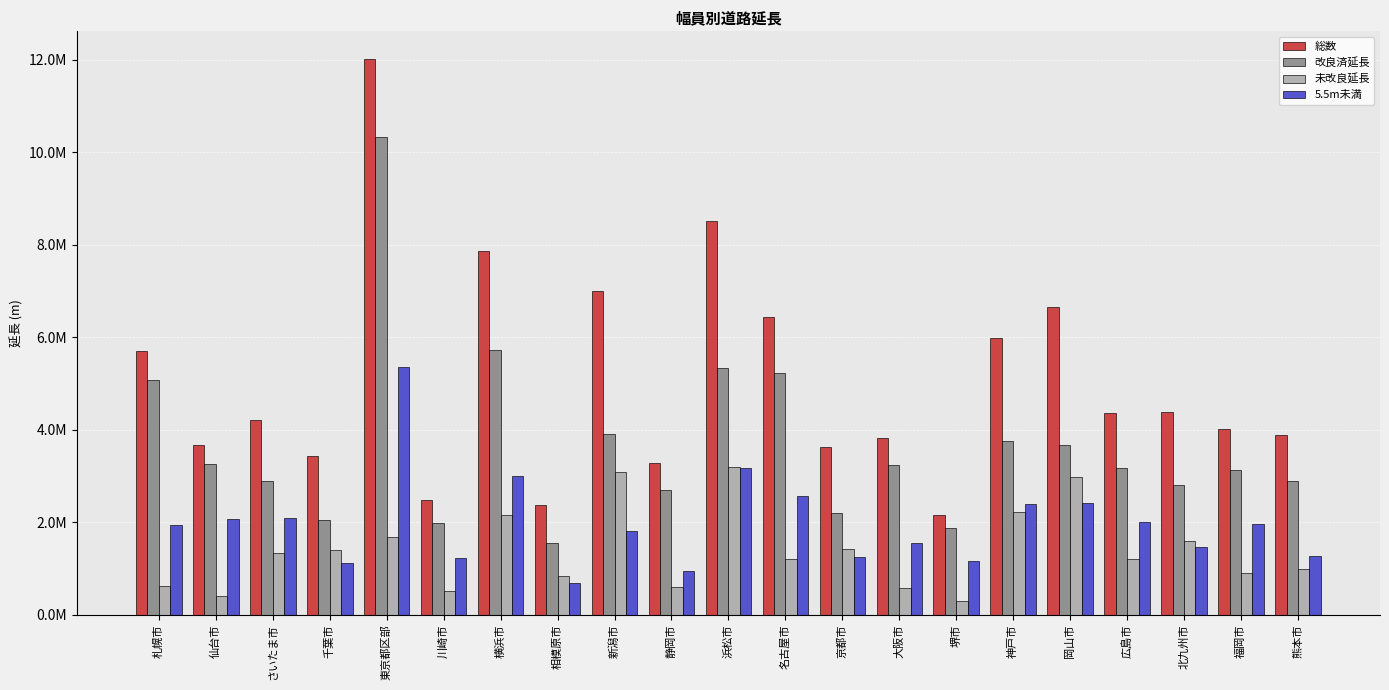

Are the bars grouped side by side (vs. stacked)?

Yes